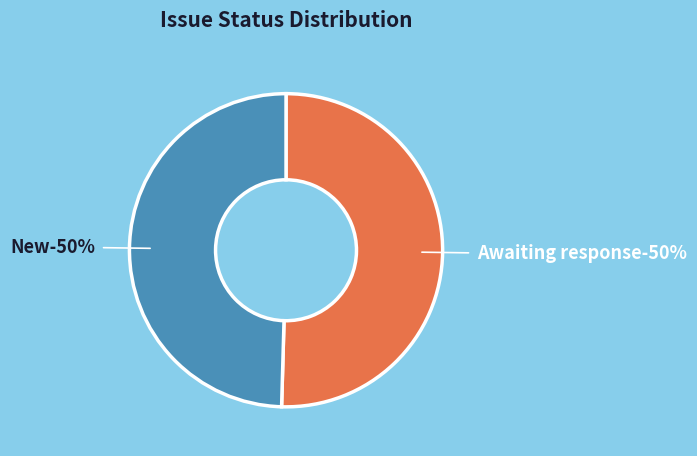

Which category has the biggest portion of the pie?

Awaiting response